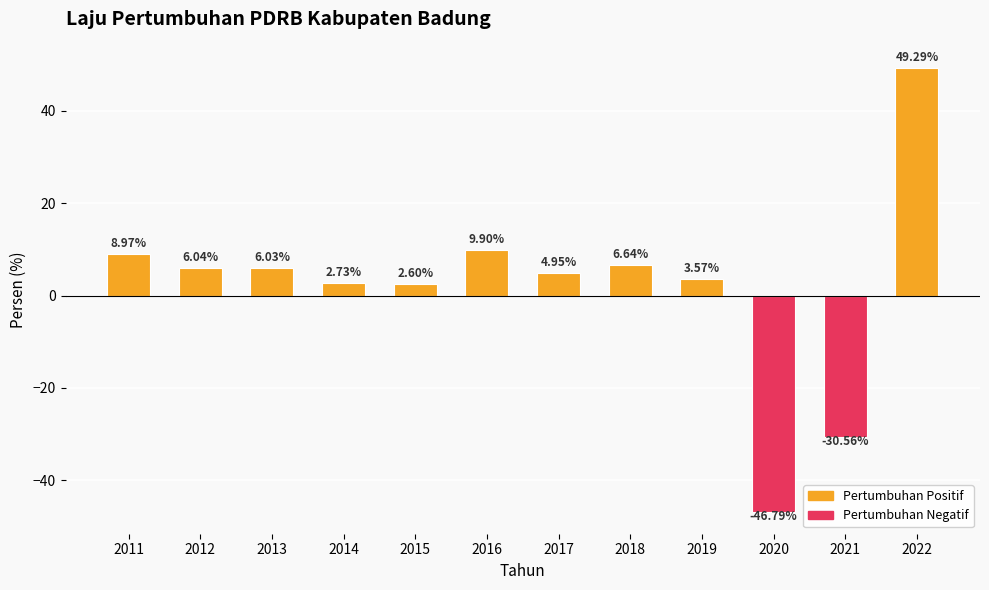

The chart shows a value of 11.7 at 2018. True or false?

False